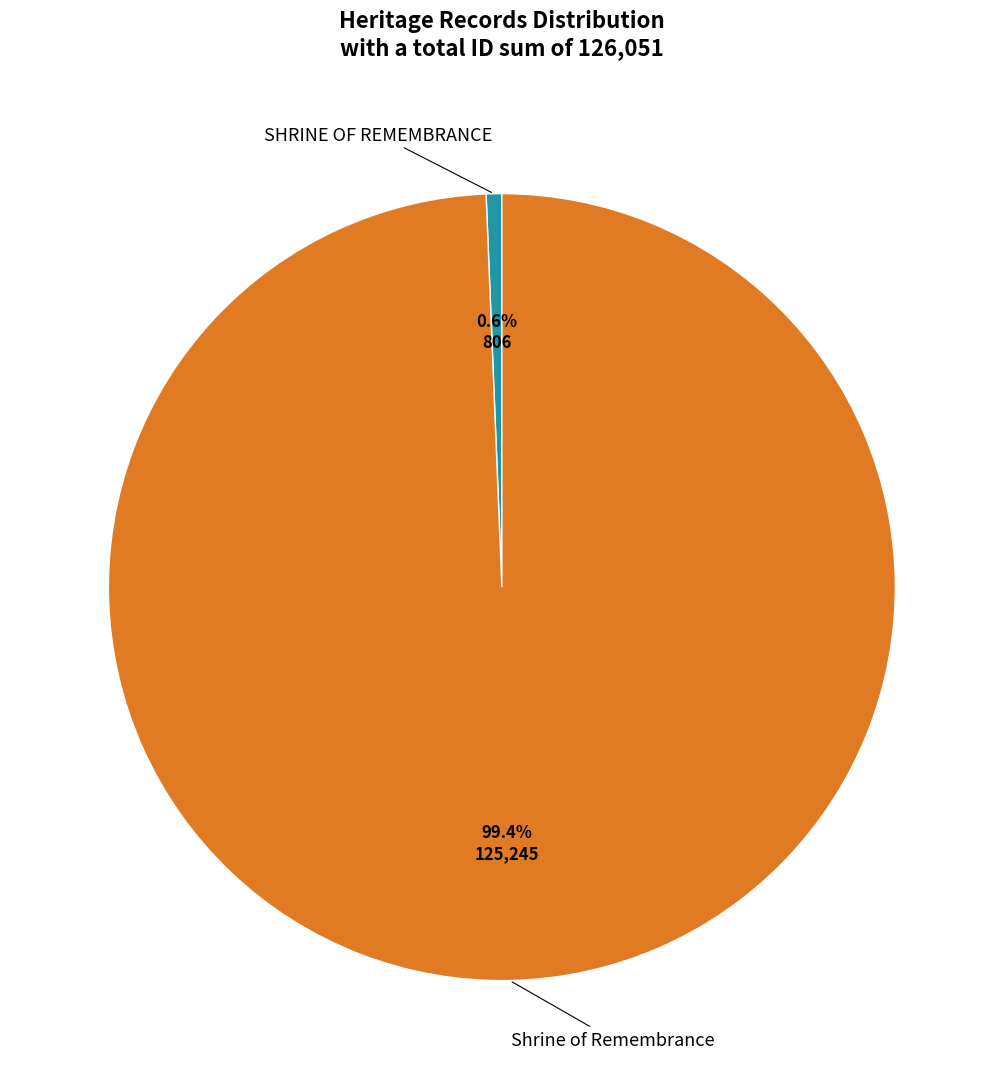

Is there any slice that represents more than half of the pie?

Yes